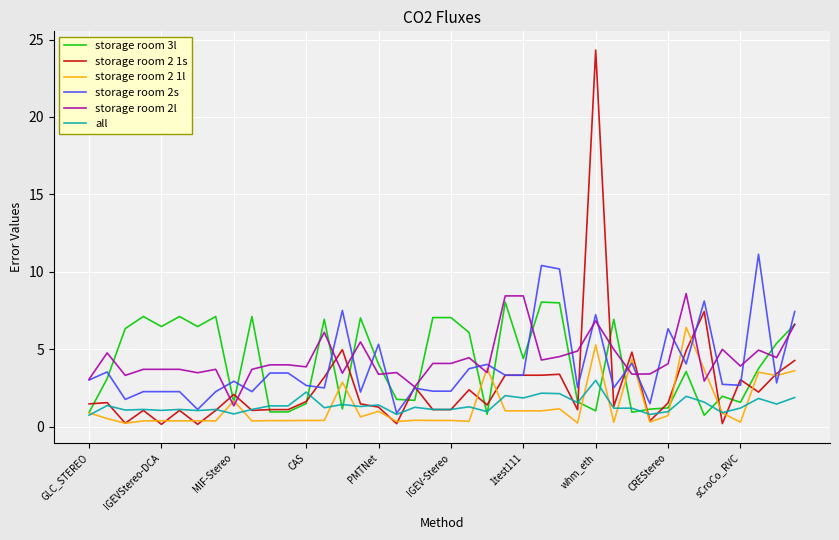

True or false: storage room 3l and all cross at least once.

True